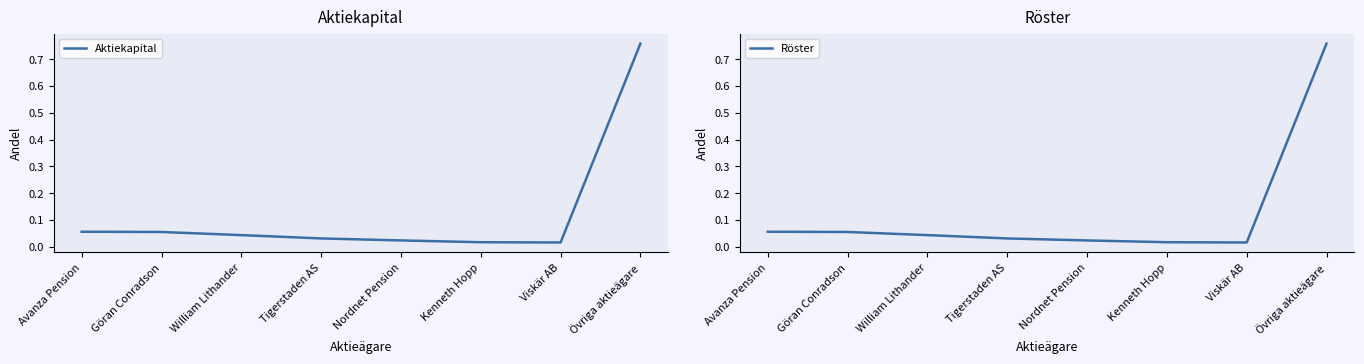

How many interior local valleys does the Aktiekapital series have?

1